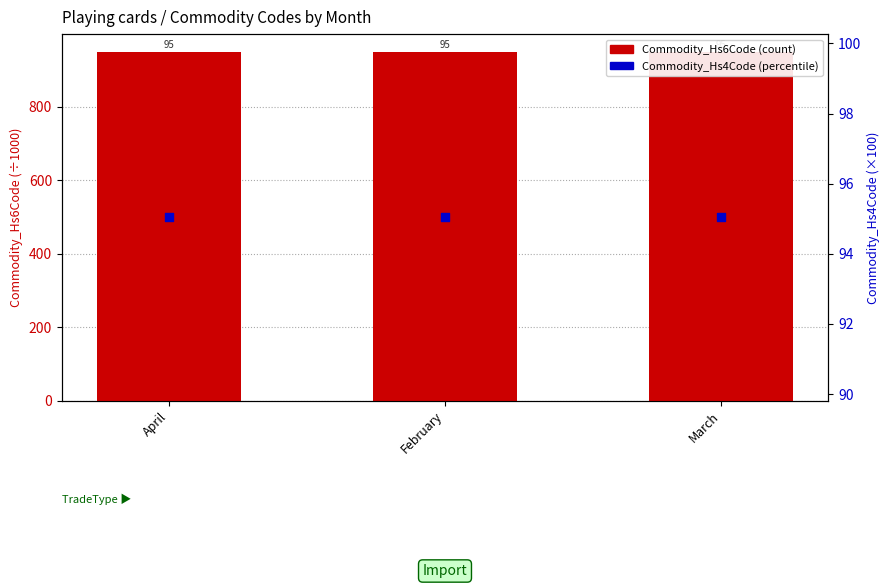

What are all the series names shown in the legend?

Commodity_Hs6Code, Commodity_Hs4Code